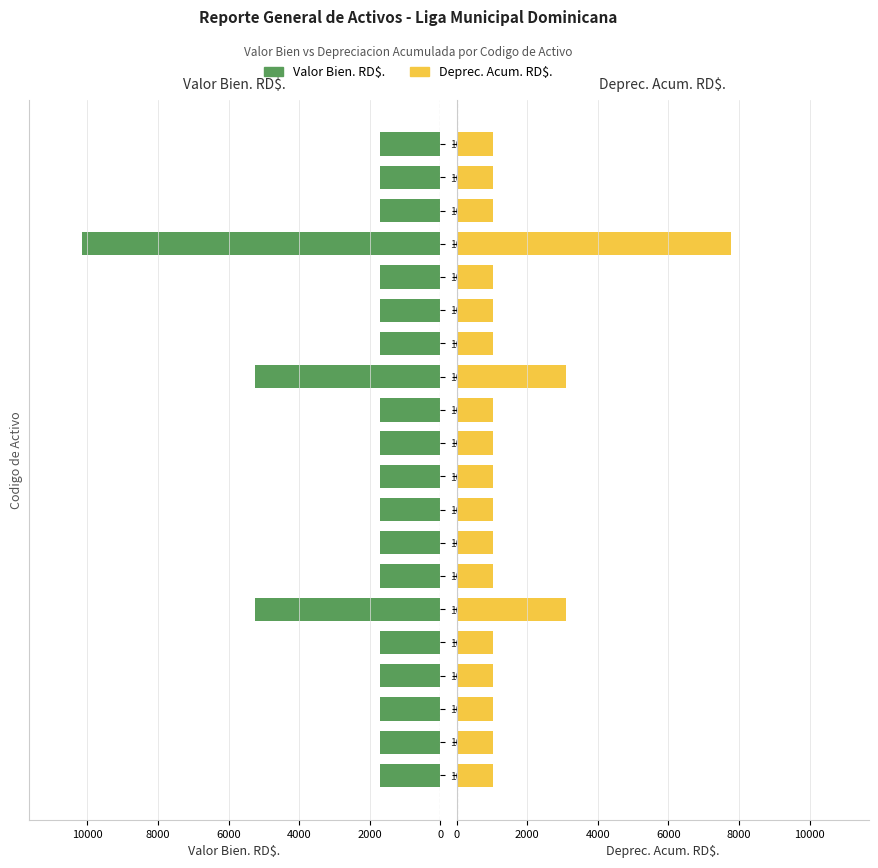

What is the maximum value for Deprec. Acum. RD$.?

7779.4